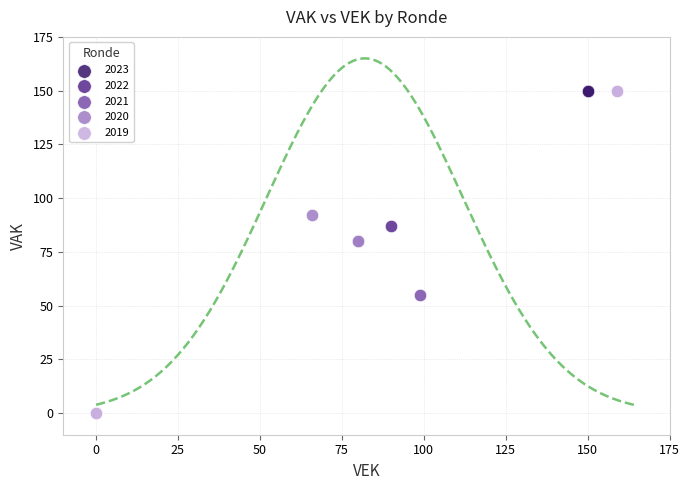

Which series reaches the minimum Y coordinate?

2019